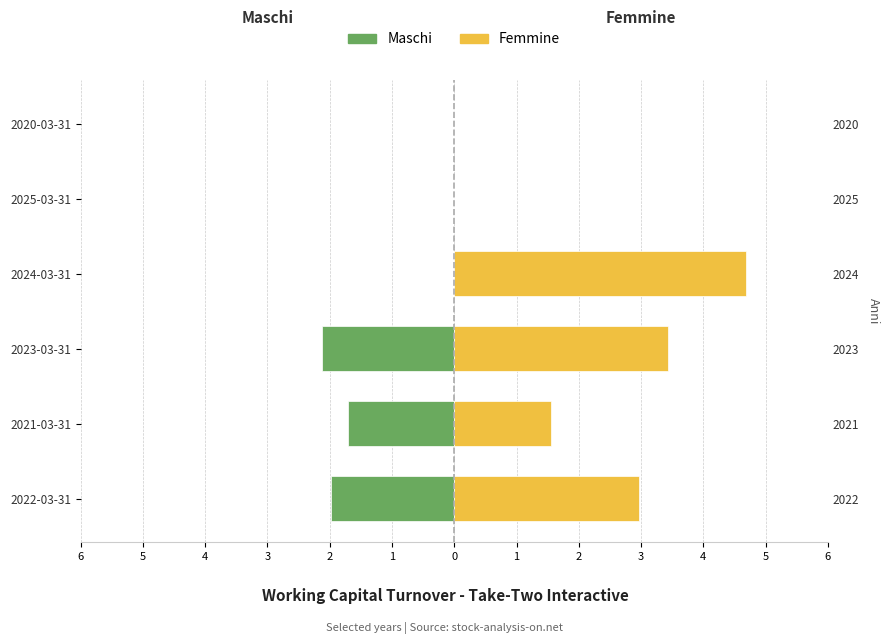

How many values in the Maschi series are below 0?

3